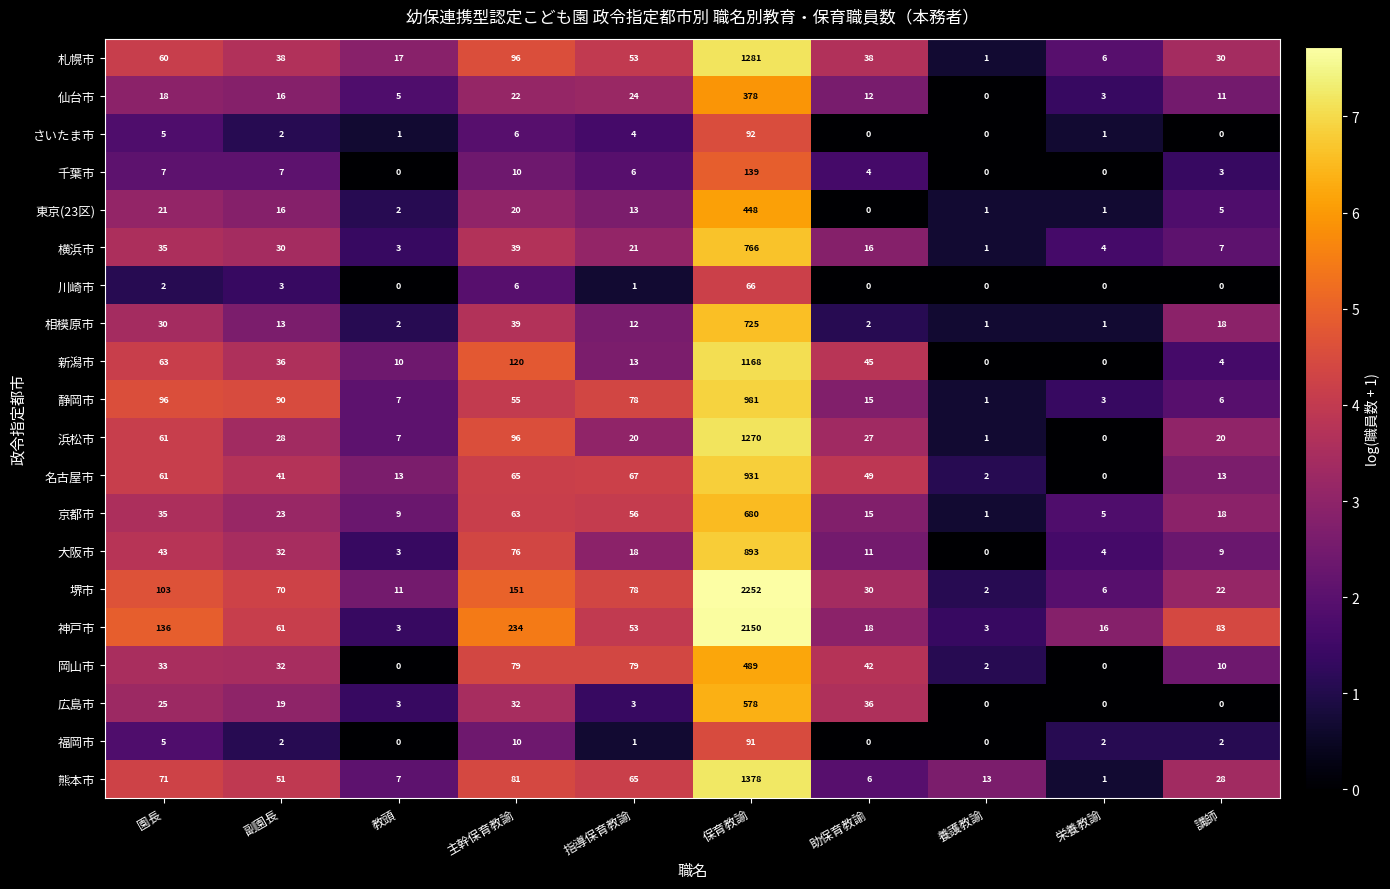

How many data points does each series have?

10